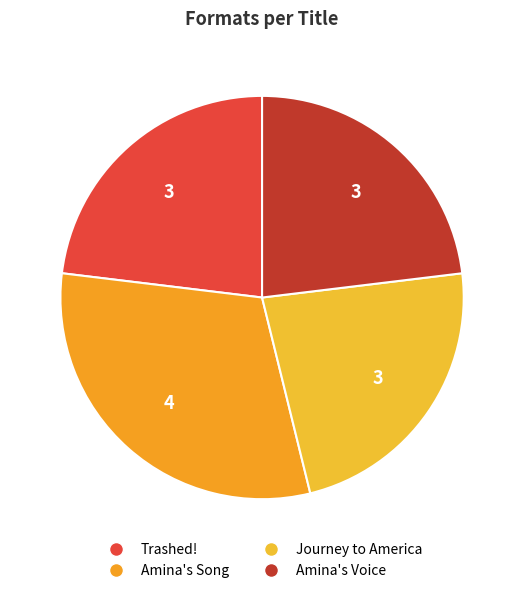

The Amina's Voice slice represents 33% of the pie. True or false?

False